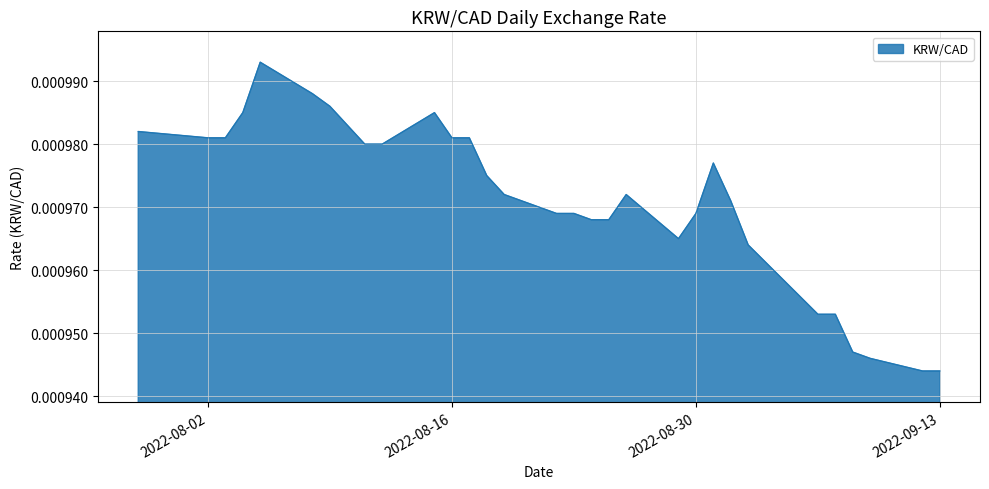

Rank the categories by value from highest to lowest.

2022-08-05, 2022-08-08, 2022-08-09, 2022-08-04, 2022-08-15, 2022-08-10, 2022-07-29, 2022-08-02, 2022-08-03, 2022-08-16, 2022-08-17, 2022-08-11, 2022-08-12, 2022-08-31, 2022-08-18, 2022-08-19, 2022-08-26, 2022-09-01, 2022-08-22, 2022-08-23, 2022-08-30, 2022-08-24, 2022-08-25, 2022-08-29, 2022-09-02, 2022-09-06, 2022-09-07, 2022-09-08, 2022-09-09, 2022-09-12, 2022-09-13